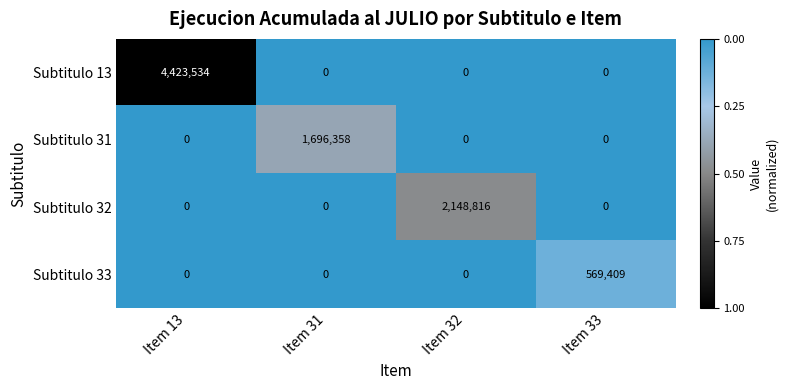

How many values in Subtitulo 31 are above zero?

1